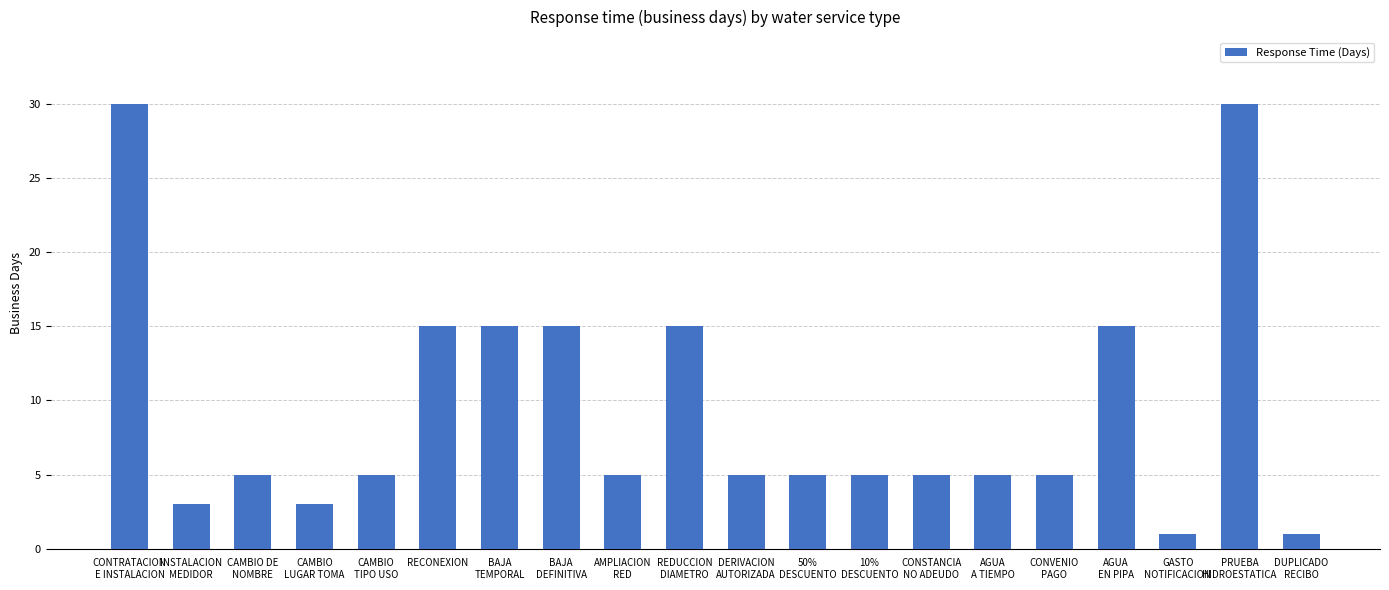

Does the chart contain stacked bars?

No